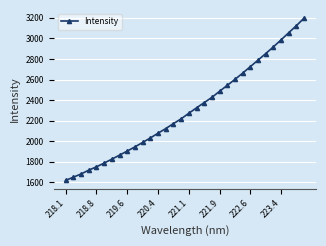

What is the minimum value shown in the chart?

1618.6